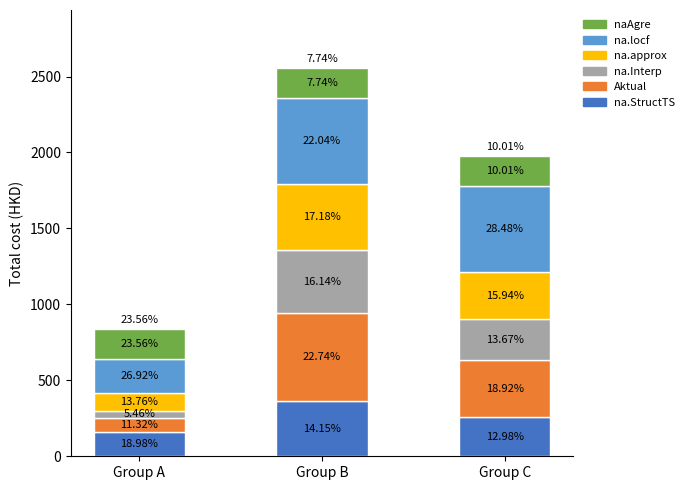

Are the bars horizontal?

No